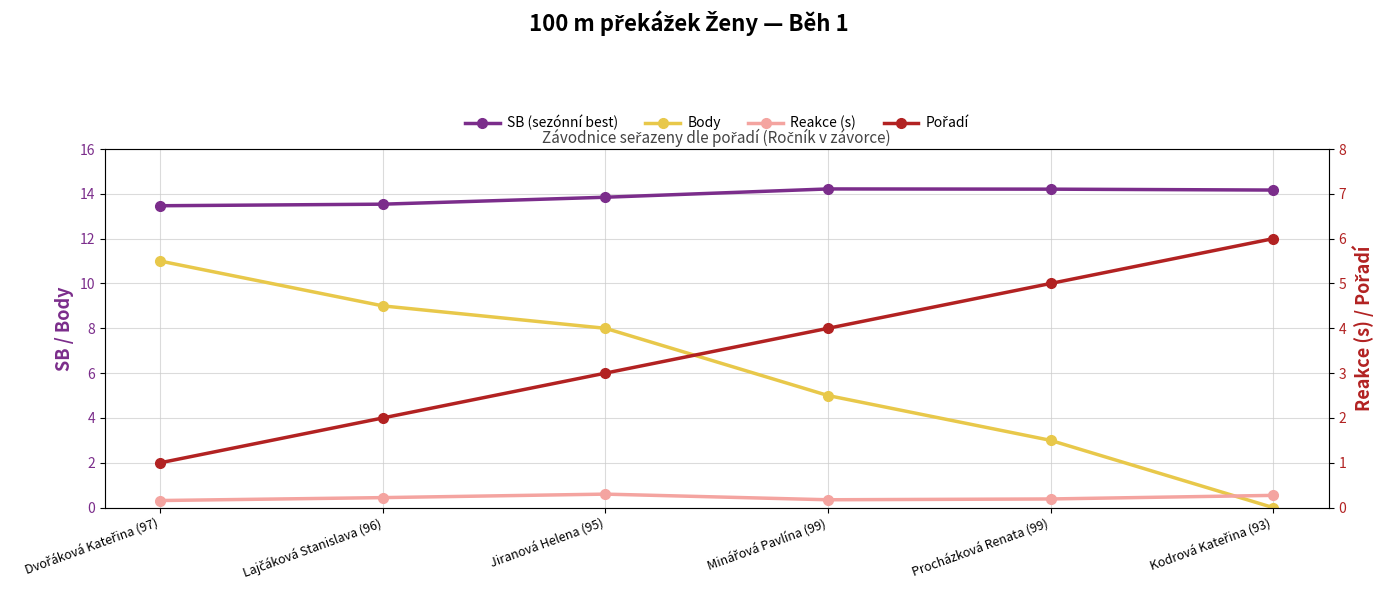

At which category is the sum across all series the highest?

Dvořáková Kateřina (97)